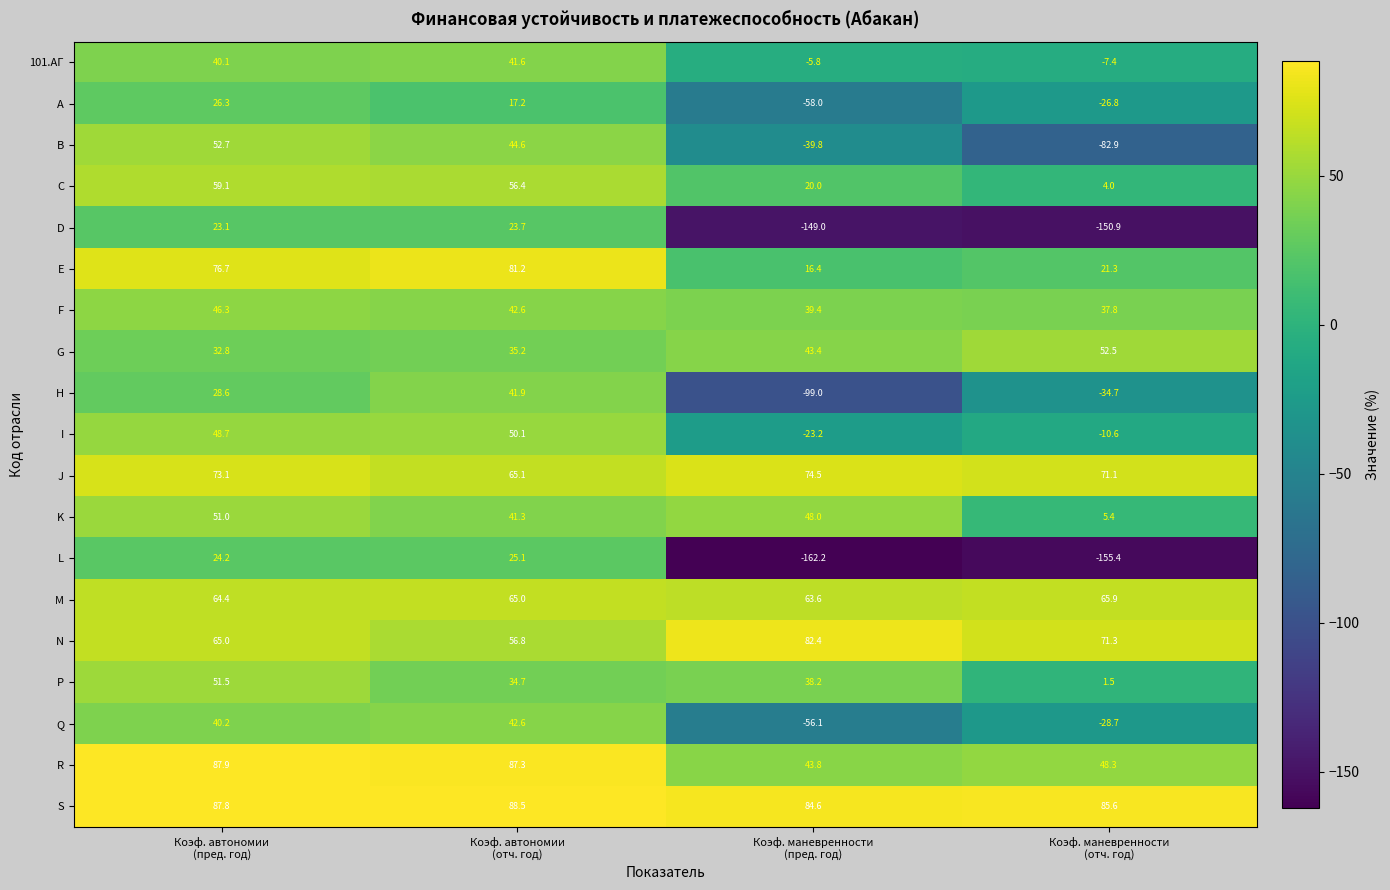

Which series has the largest total across all categories?

S